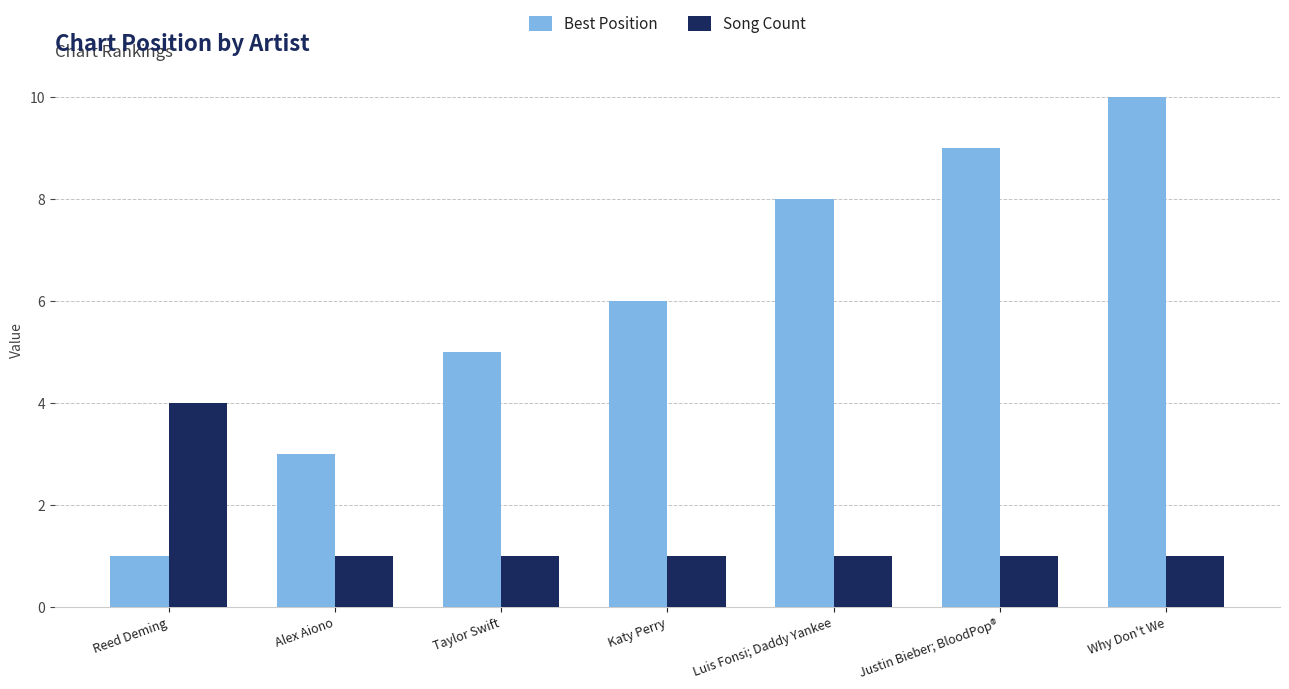

What is the average value of the Best Position series?

6